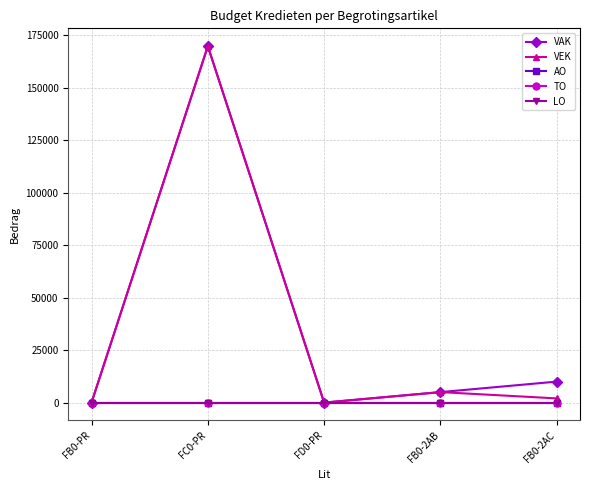

Does the chart have visible grid lines?

Yes